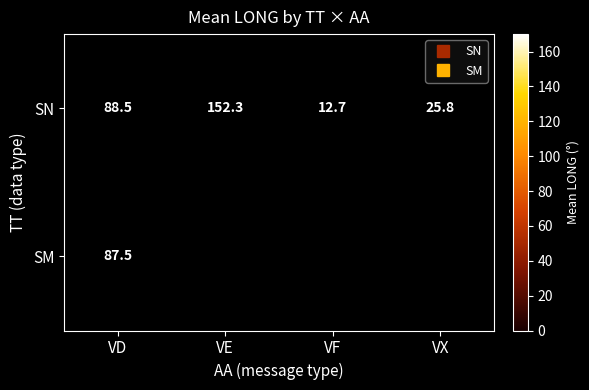

At which category is the sum across all series the highest?

VD